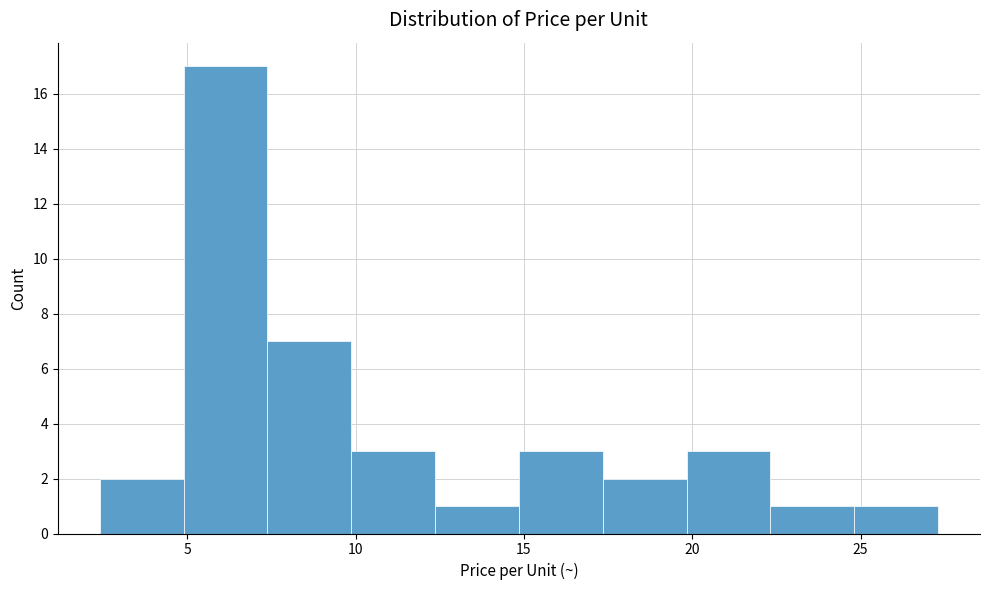

How tall is the bar that spans 15.0 to 17.5 on the x-axis? Neither the bar edges nor the heights are printed on the chart, so give them approximately, as read against the axes.

3